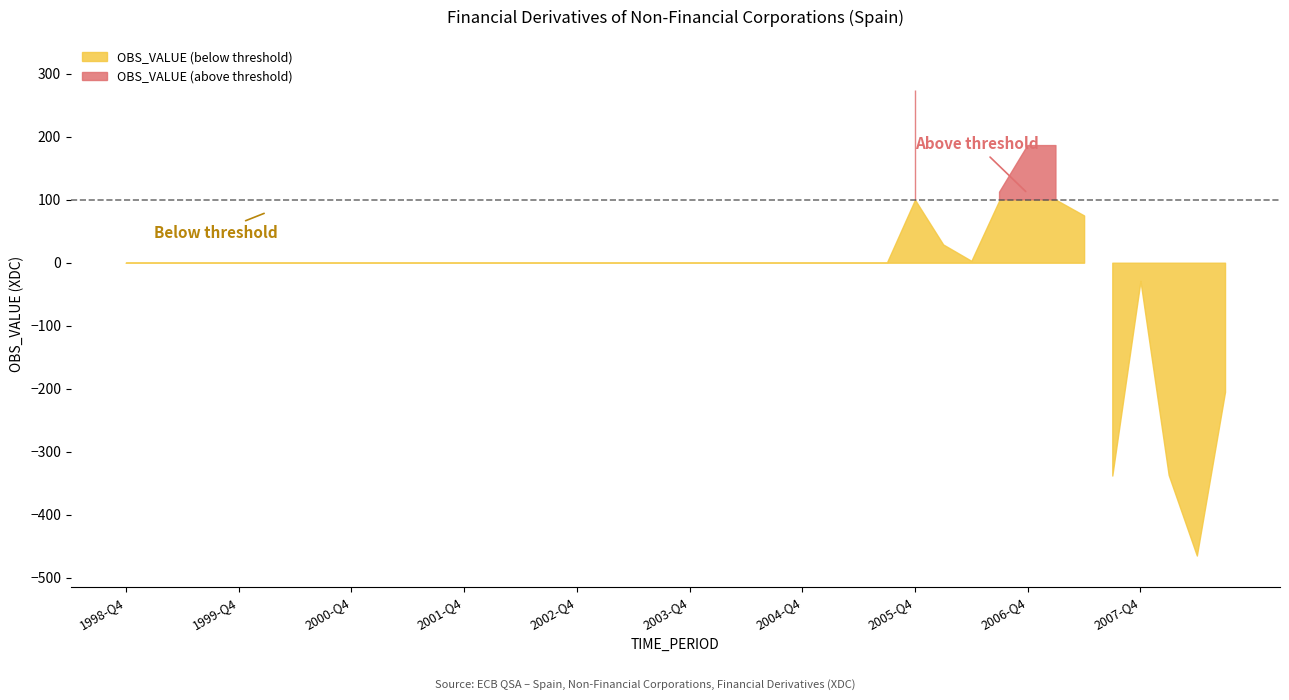

At which category does the data reach its first local peak?

2005-Q4